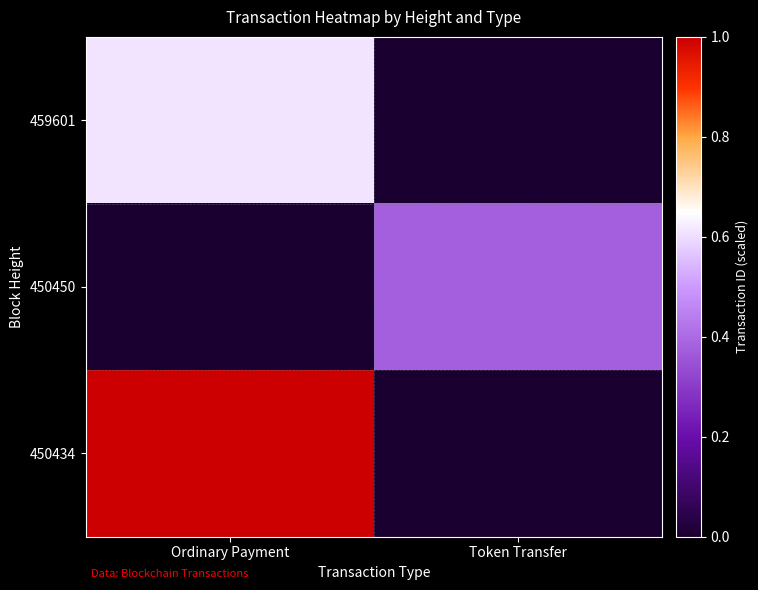

Which series has the largest range (max minus min)?

450434